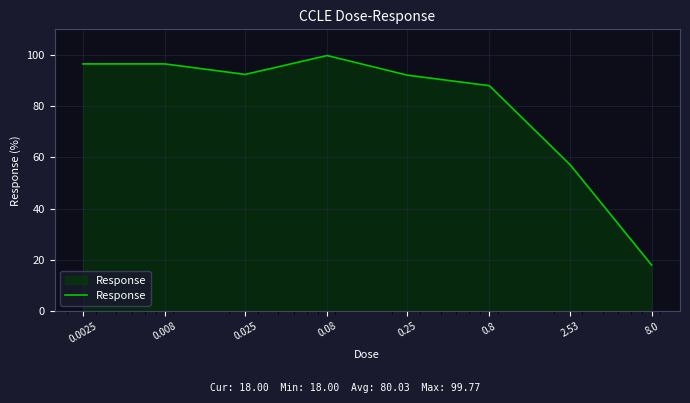

What is the maximum value shown in the chart?

99.8